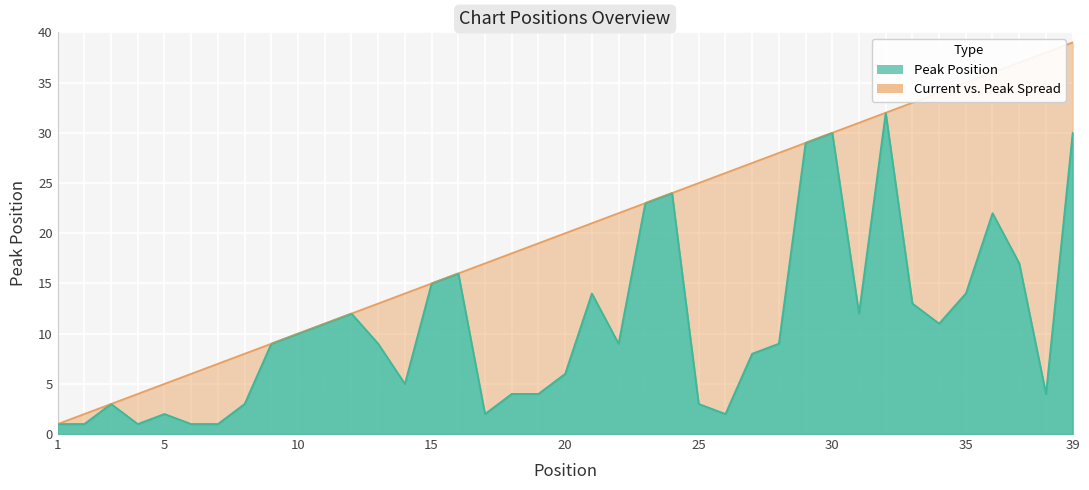

What is the ratio of the value at 37 to the value at 30?

0.6